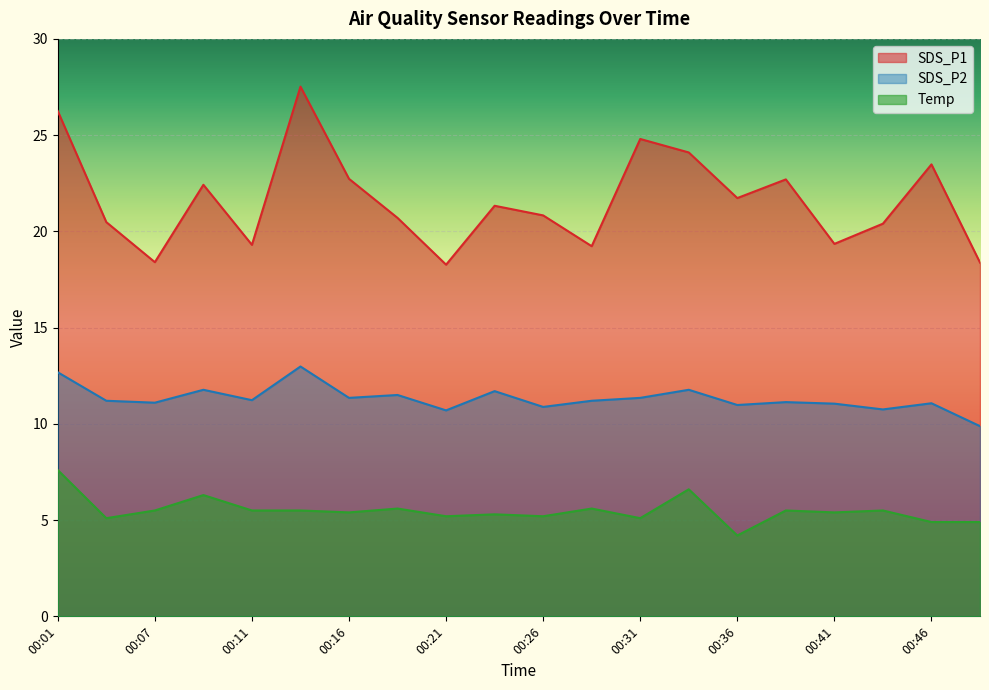

True or false: SDS_P1 has more than 1 points higher than both neighbors.

True